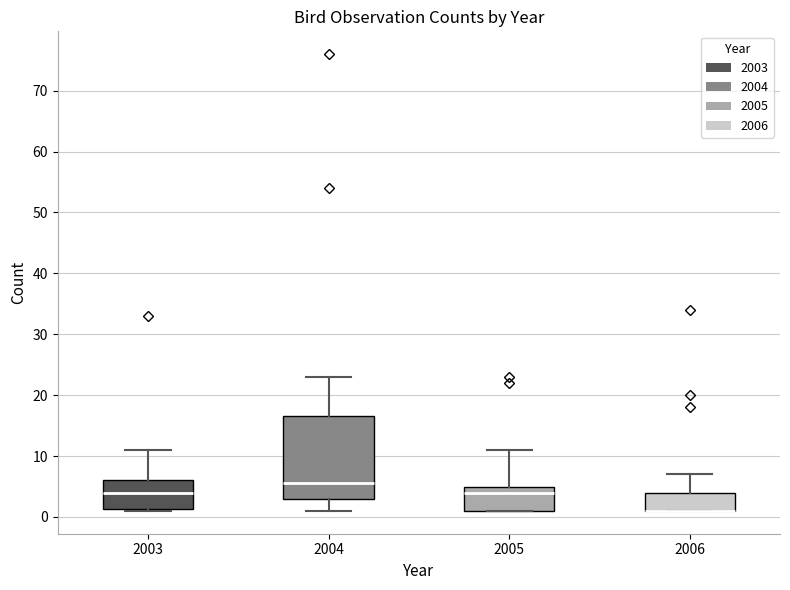

Comparing the boxes themselves (not the whiskers), which one is the tallest?

2004